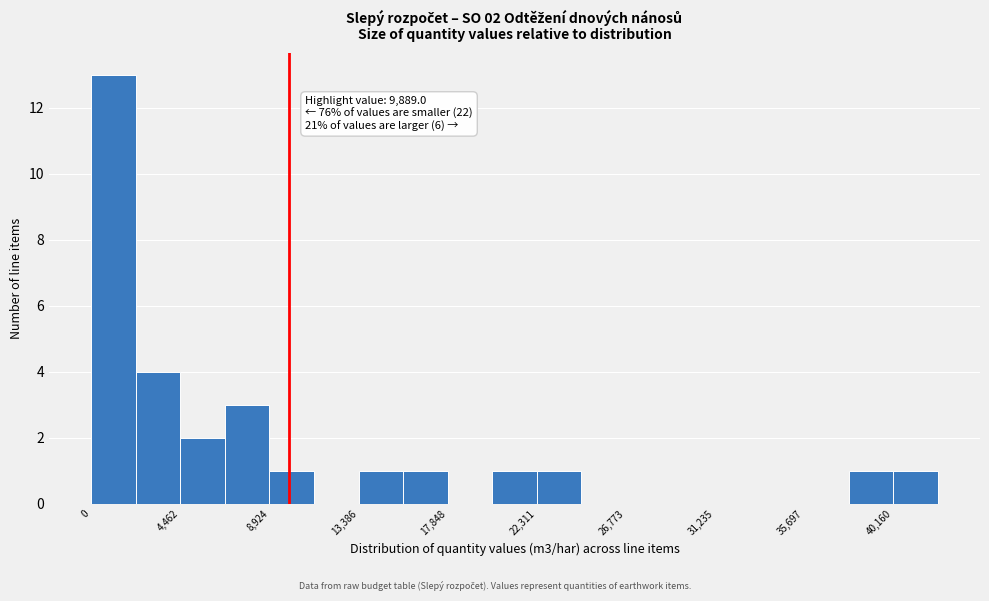

Which range on the x-axis has the tallest bar?

0 to 2000